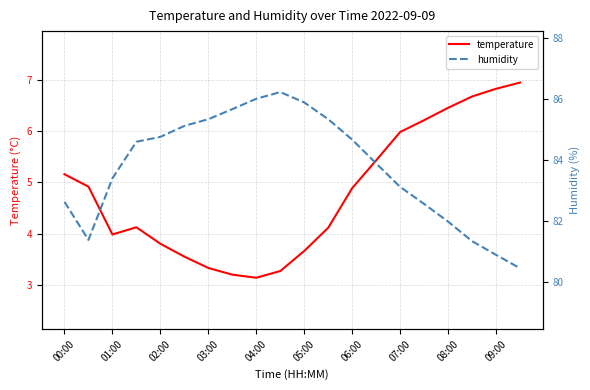

True or false: temperature has a value of 6.3 at 05:00.

False